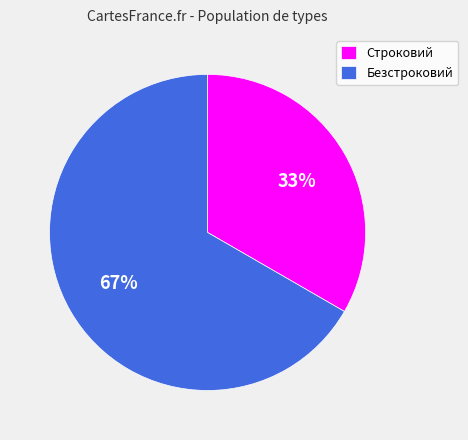

What is the largest slice in the pie chart?

Безстроковий